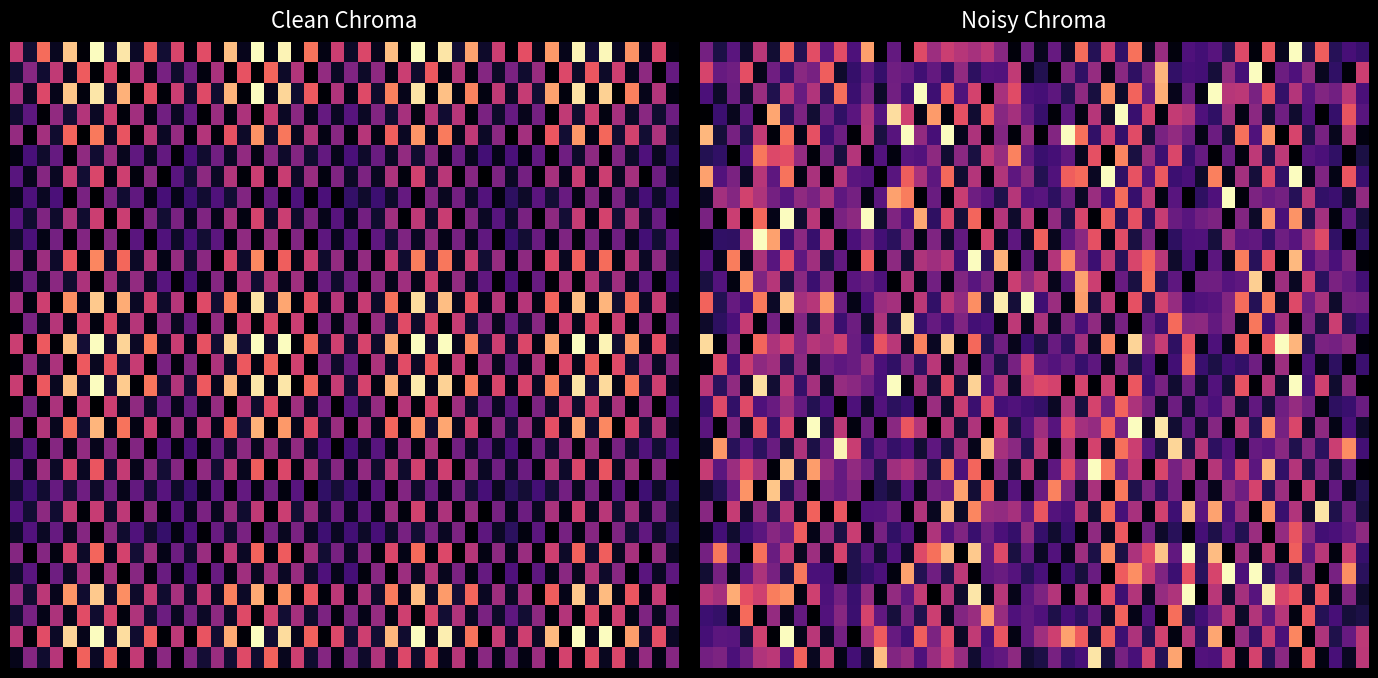

What is the spread (max minus min) of values at -1?

2